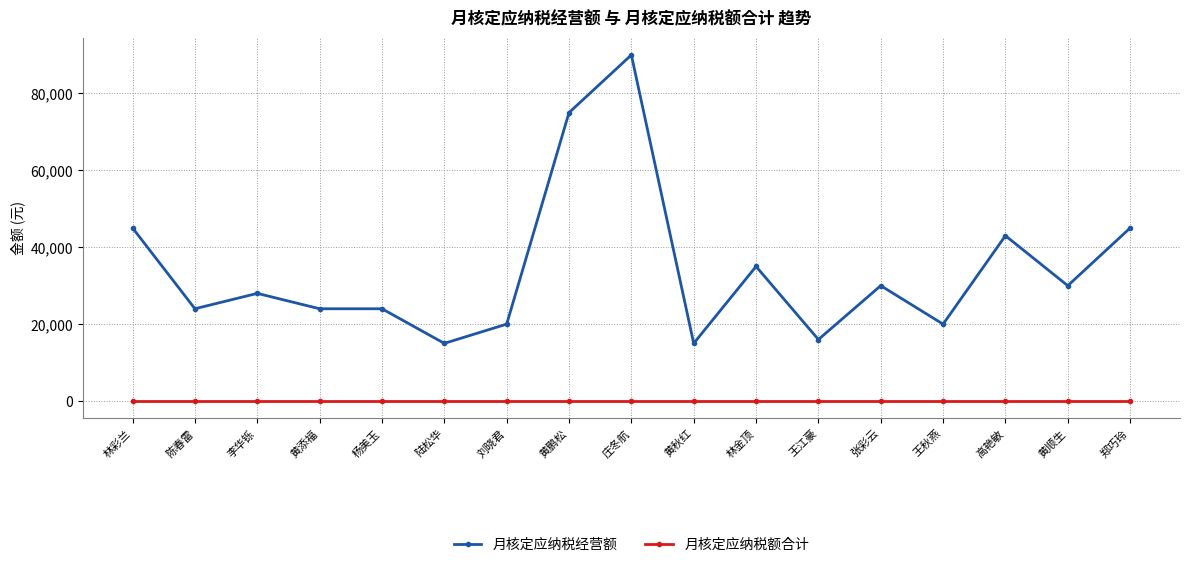

What are all the series names shown in the legend?

月核定应纳税经营额, 月核定应纳税额合计